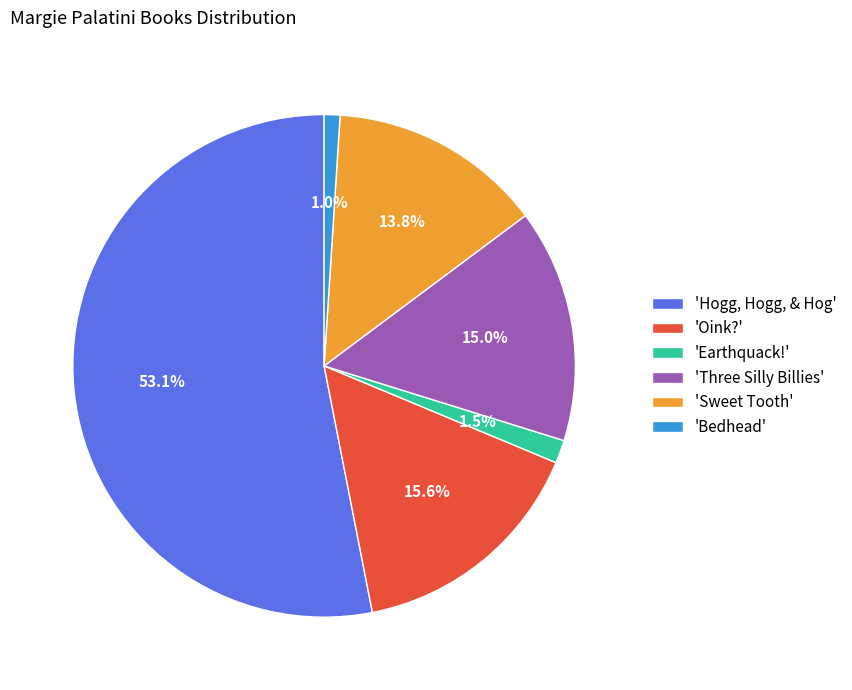

Does 'Earthquack!' represent more than half of the total?

No